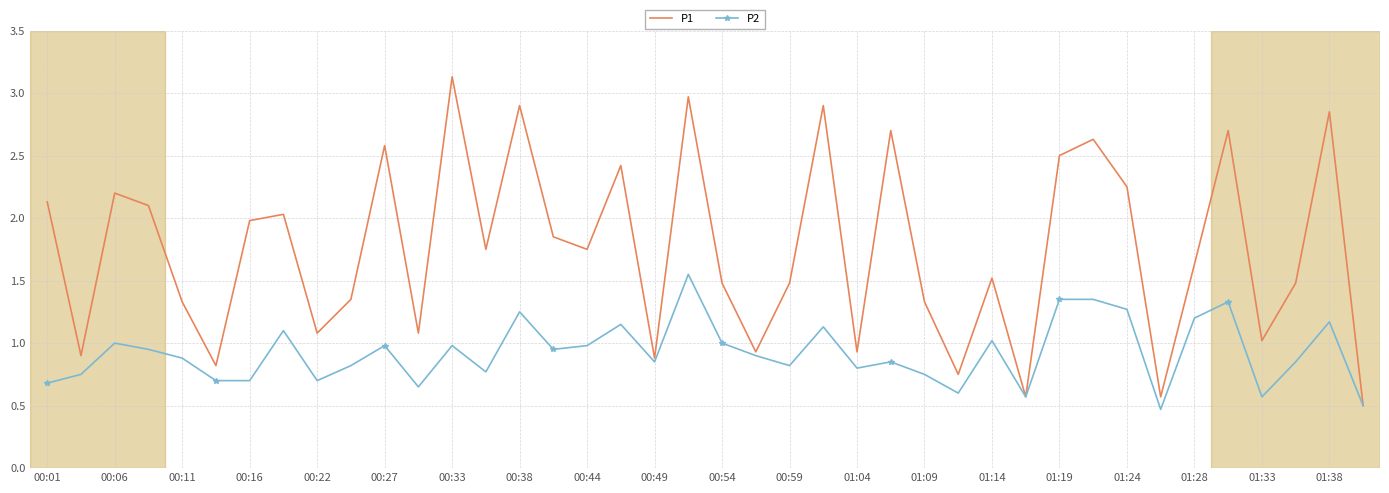

What is the smallest value displayed?

0.5